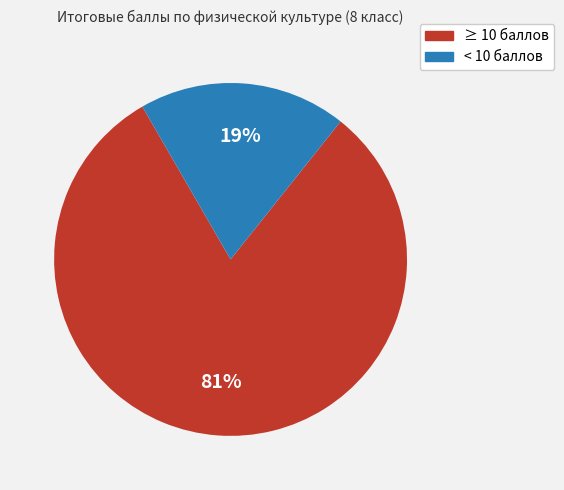

To the nearest percent, what is the difference between the largest and smallest slice percentages?

62%